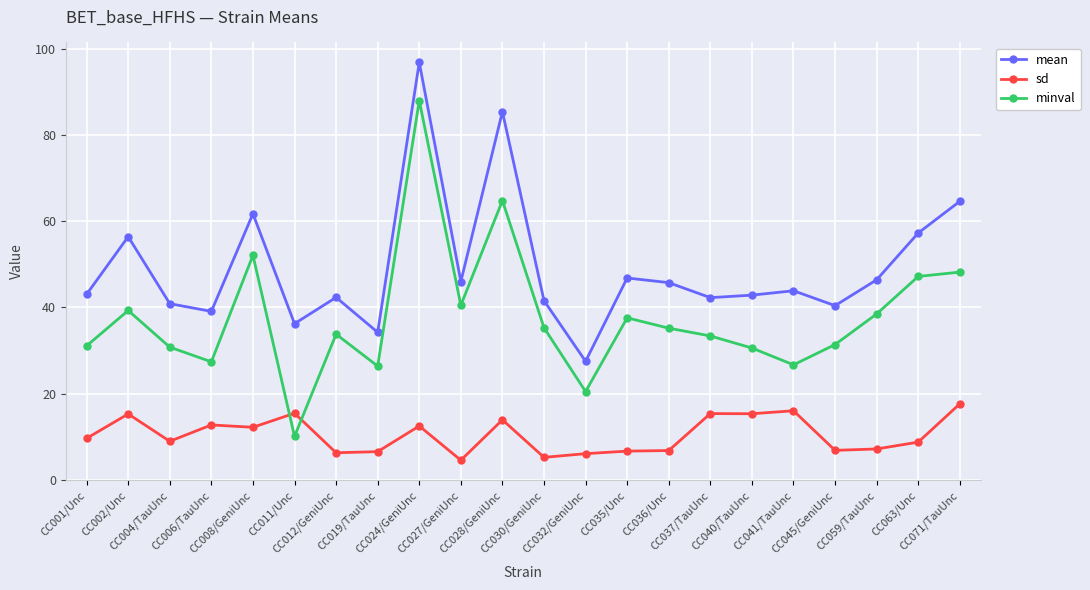

Which series has the largest total across all categories?

mean